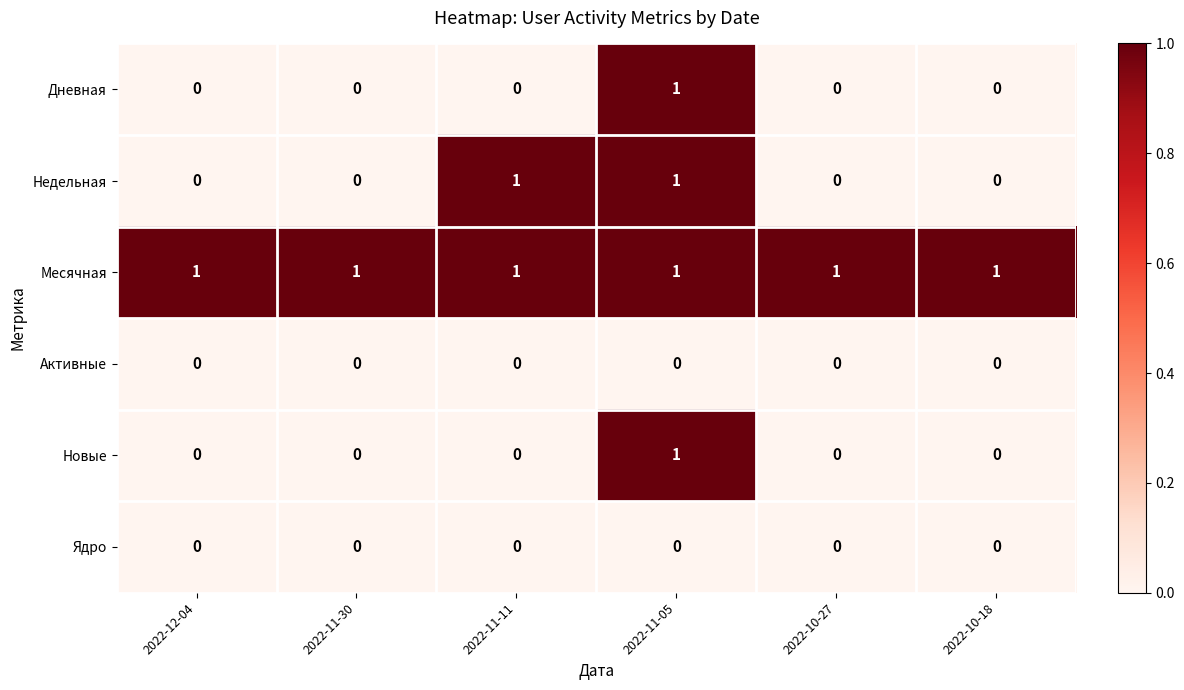

How many Новые values are between 0 and 1?

6